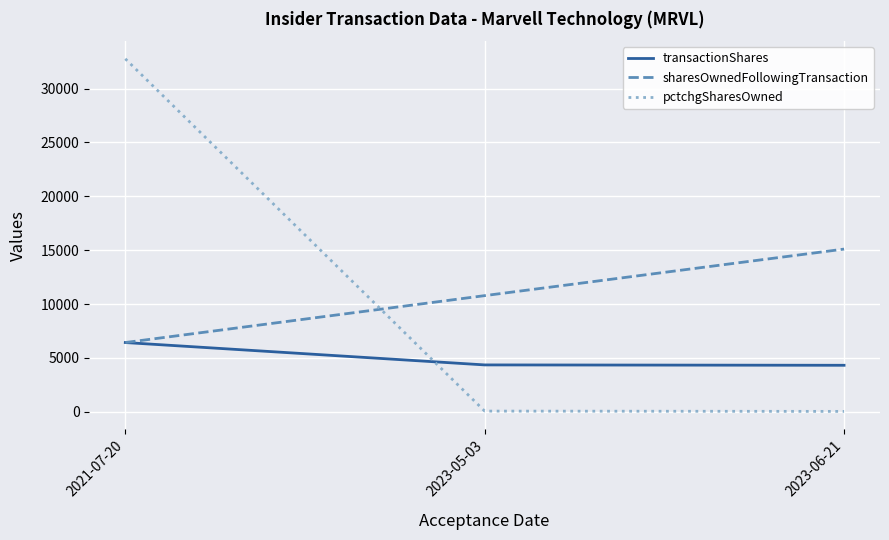

Rank the series at 2023-06-21 from lowest to highest value.

pctchgSharesOwned, transactionShares, sharesOwnedFollowingTransaction